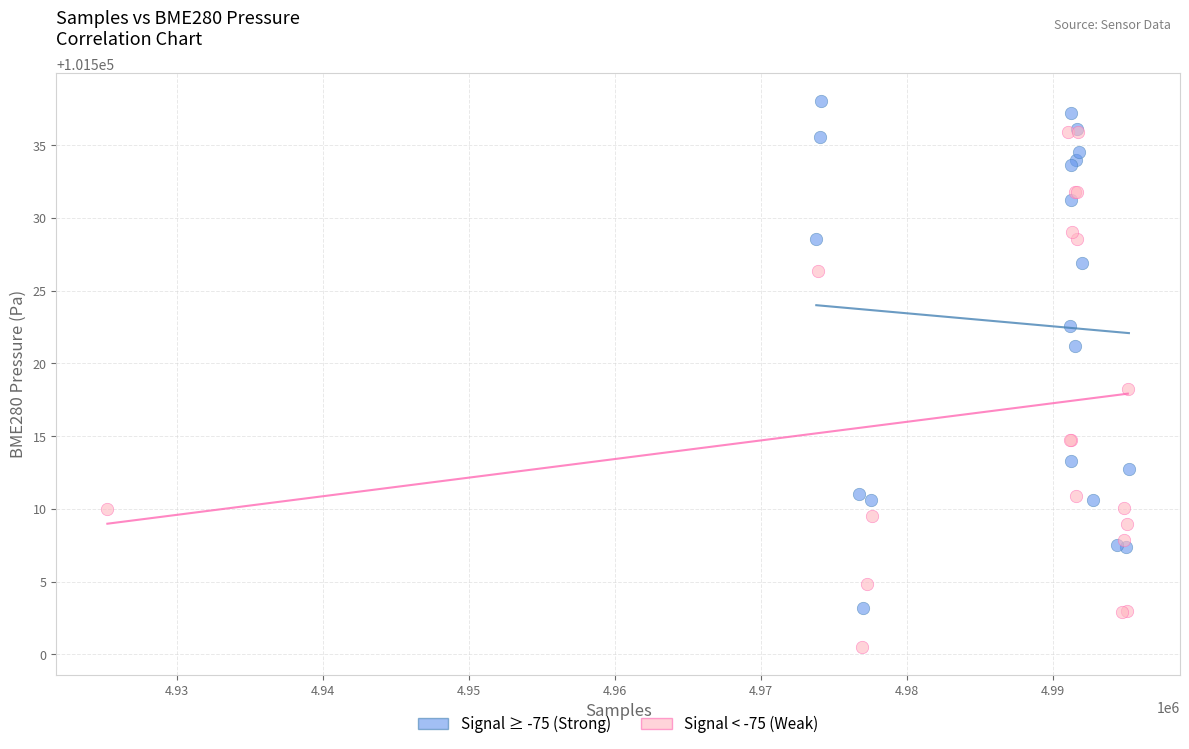

What are all the series names shown in the legend?

Signal ≥ -75 (Strong), Signal < -75 (Weak)